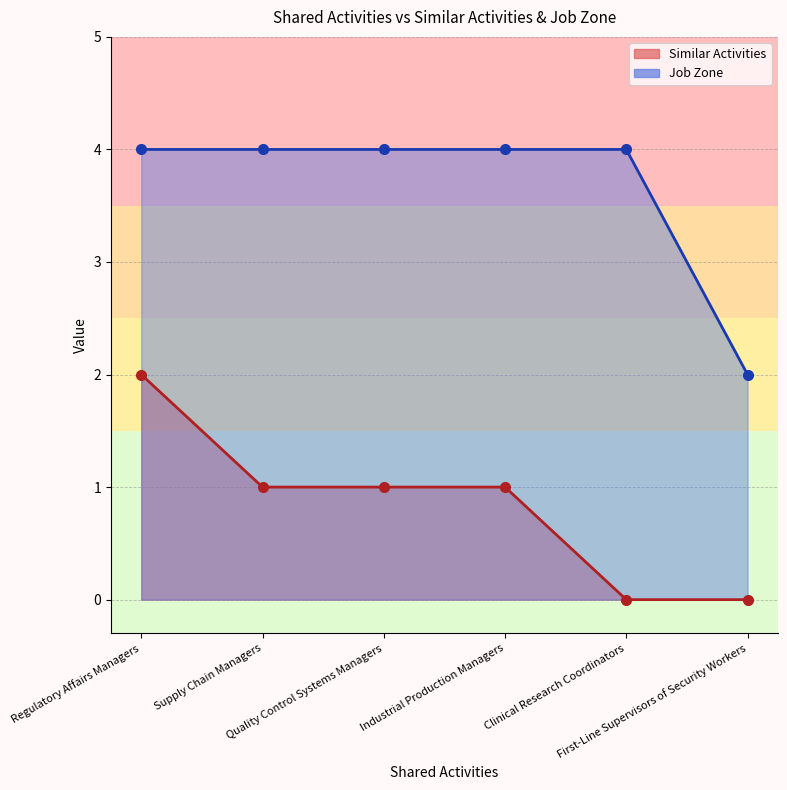

What is the average value of the Similar Activities series?

1